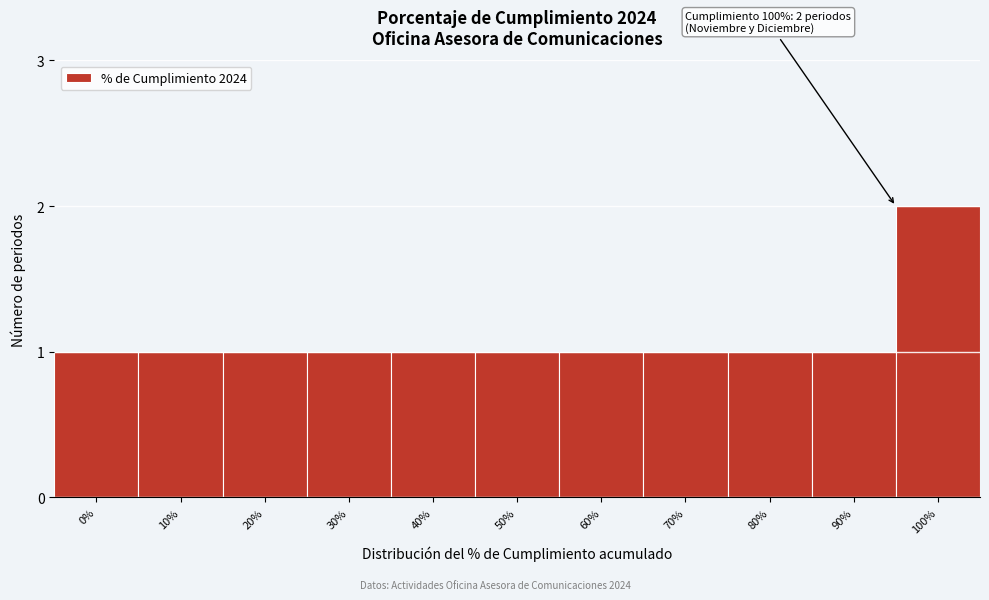

Reading left to right, what are all the values shown in this chart?

1	1	1	1	1	1	1	1	1	1	2